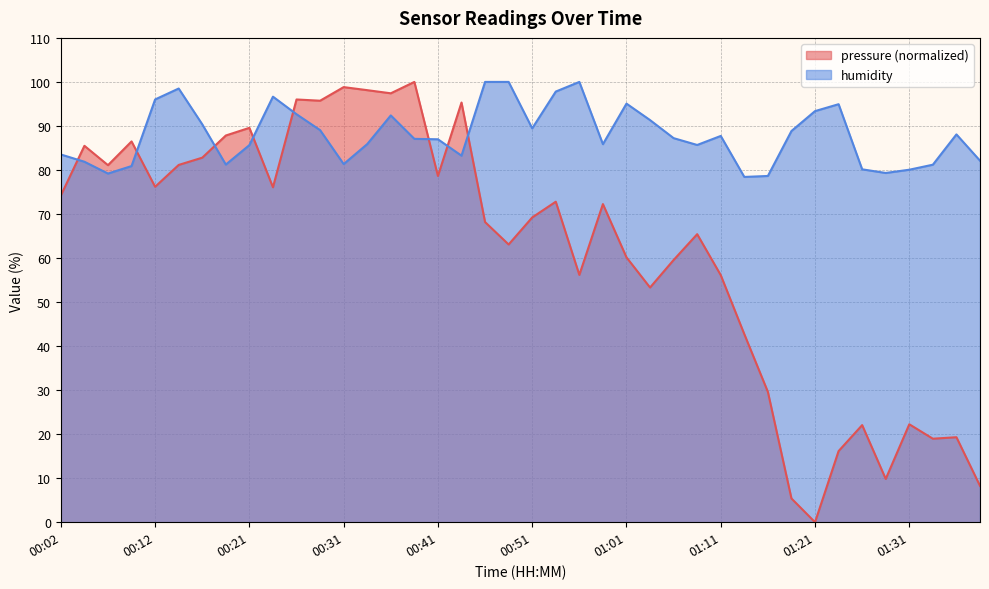

Rank the categories by pressure value from highest to lowest.

00:39, 00:31, 00:34, 00:36, 00:26, 00:29, 00:44, 00:21, 00:19, 00:09, 00:04, 00:16, 00:14, 00:06, 00:41, 00:12, 00:24, 00:02, 00:53, 00:58, 00:51, 00:46, 01:08, 00:48, 01:01, 01:06, 00:56, 01:11, 01:03, 01:13, 01:16, 01:31, 01:26, 01:36, 01:33, 01:23, 01:28, 01:38, 01:18, 01:21